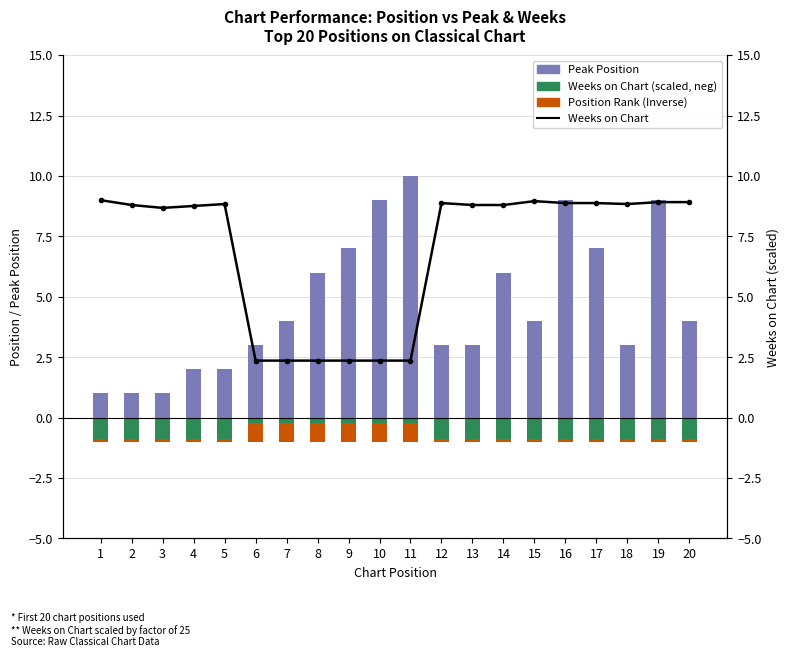

Rank the series at 16 from highest to lowest value.

Peak Position, Weeks on Chart, Weeks on Chart (scaled, neg), Position Rank (Inverse)